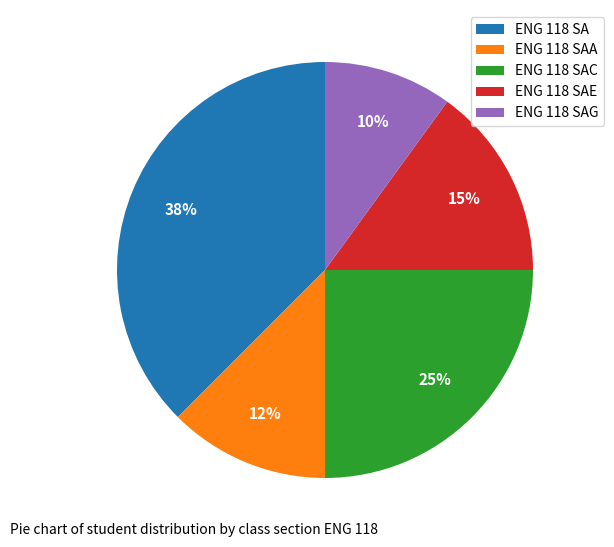

What is the ratio of the value at ENG 118 SAC to the value at ENG 118 SAE?

1.7